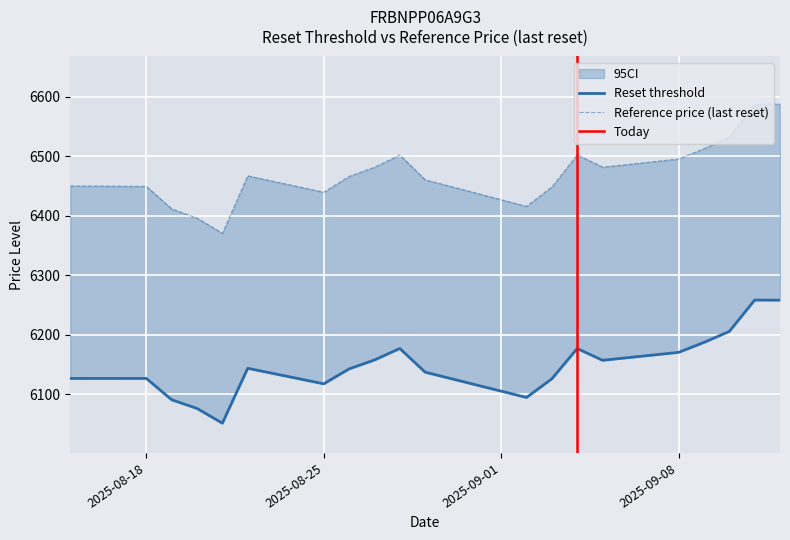

At which category is the sum across all series the highest?

2025-09-11